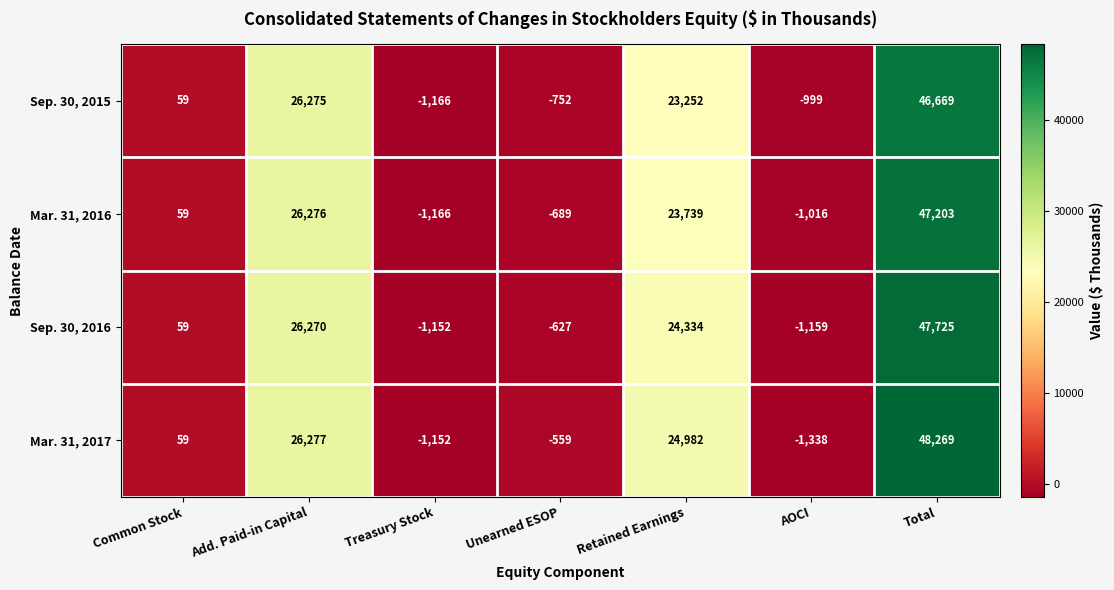

The Mar. 31, 2016 series shows -689 at Unearned ESOP. True or false?

True